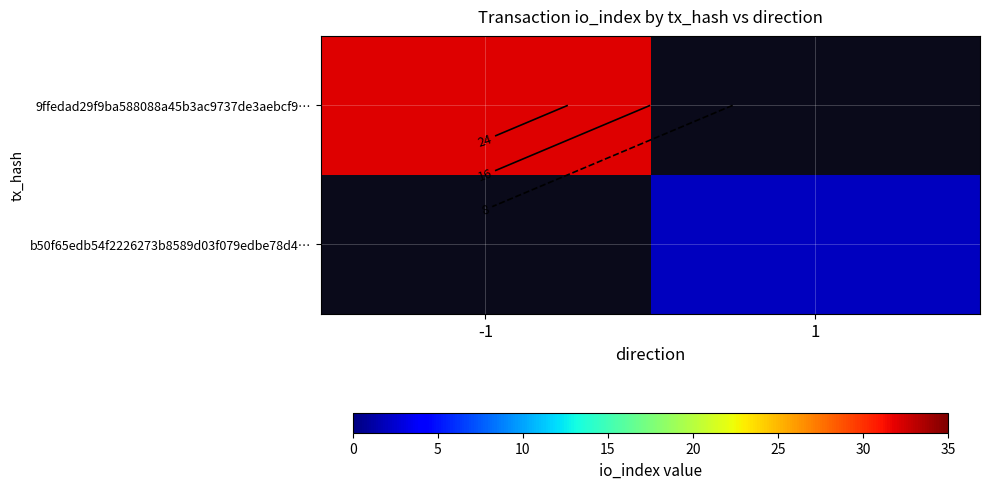

What is the smallest value displayed?

2.0